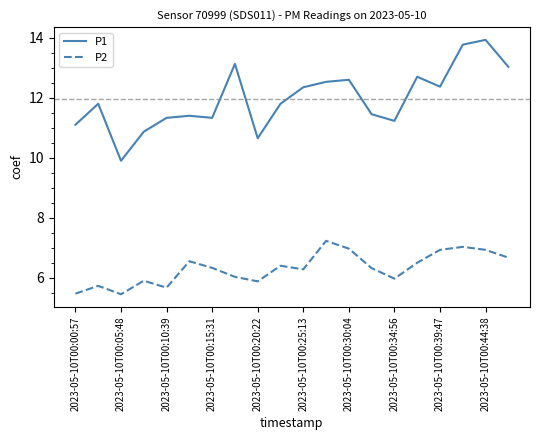

List the series in order of their peak value, lowest first.

P2, P1